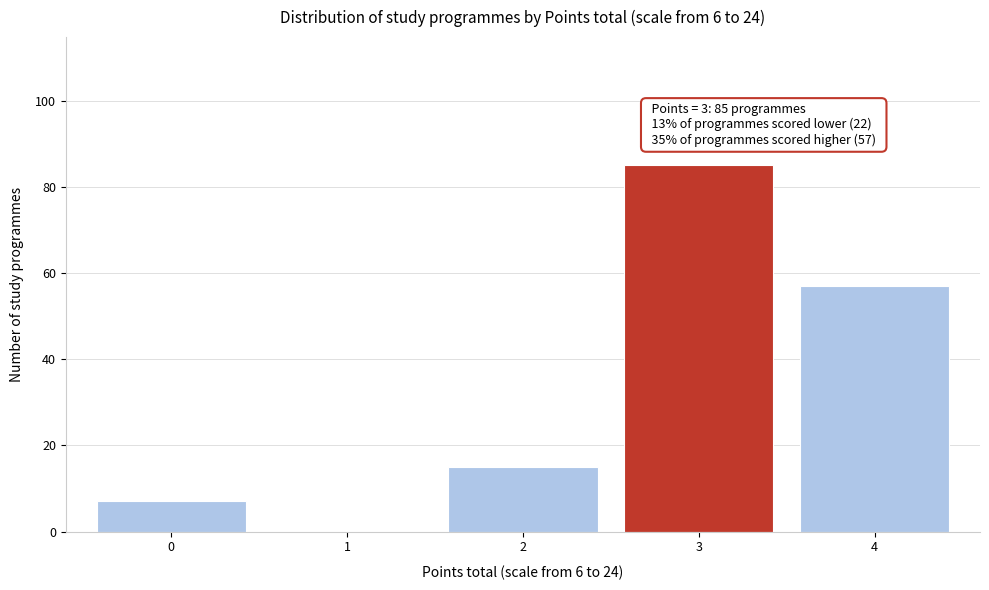

Reading left to right, transcribe all the data shown in this chart.

0=7	1=0	2=15	3=85	4=57